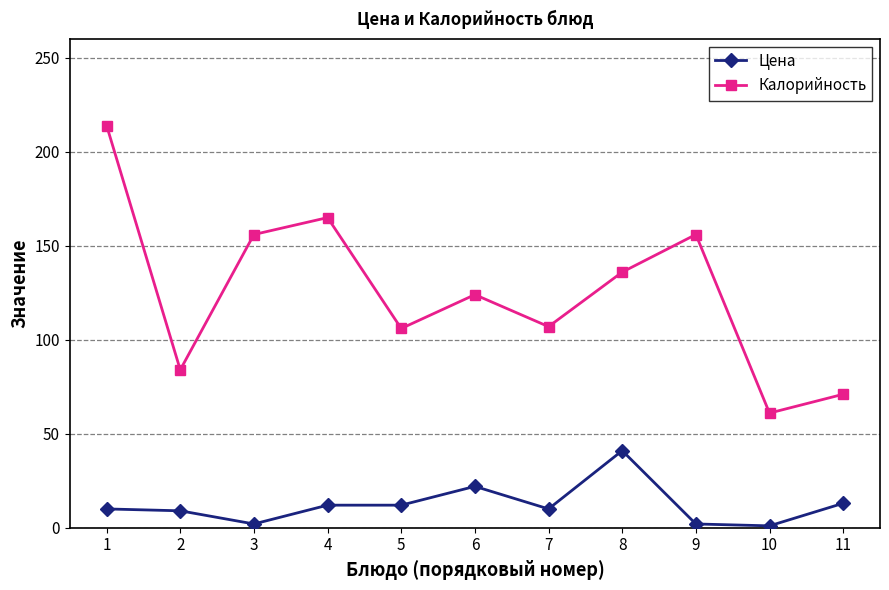

True or false: Цена and Калорийность cross at least once.

False